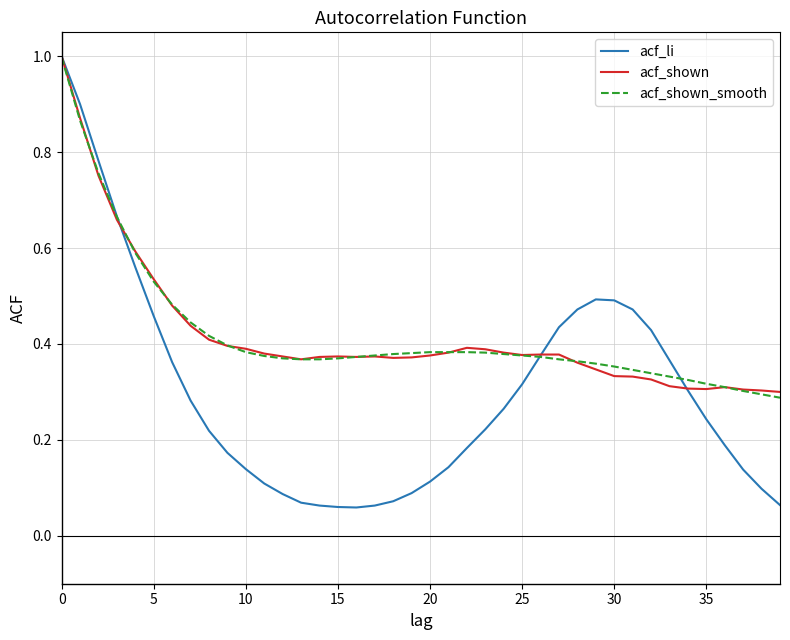

Which series has the largest range (max minus min)?

acf_li